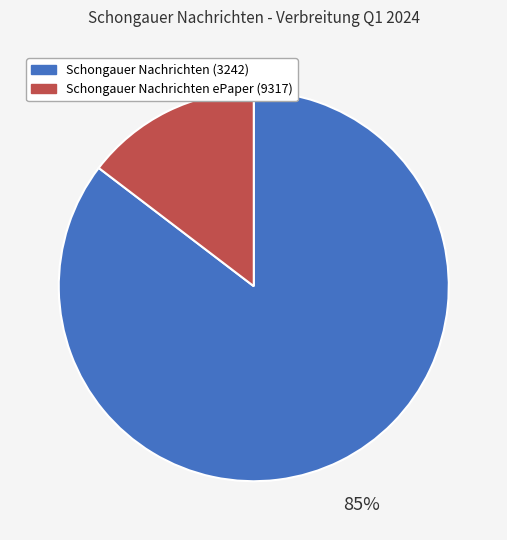

To the nearest percent, what is the combined percentage of Schongauer Nachrichten (3242) and Schongauer Nachrichten ePaper (9317)?

100%